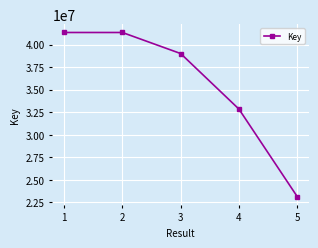

What is the sum of the values at 2 and 3?

80335553